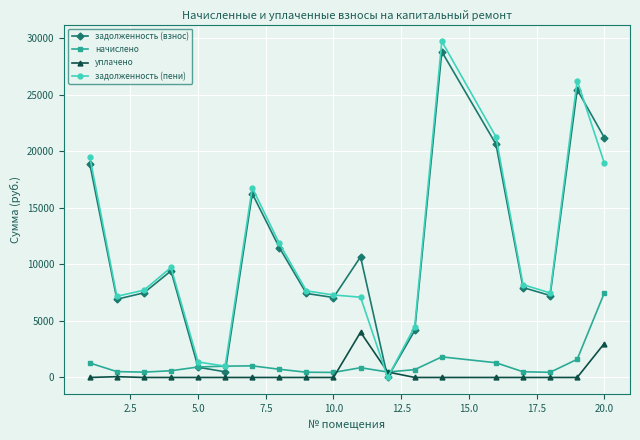

What are all the series names shown in the legend?

задолженность (взнос), начислено, уплачено, задолженность (пени)